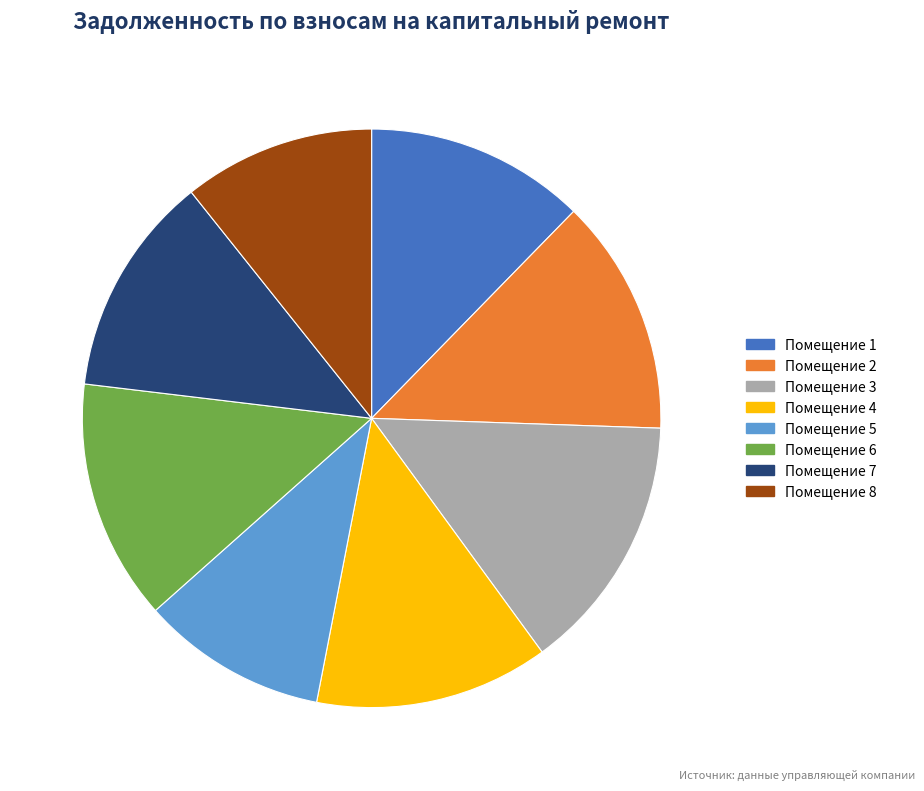

What is the largest slice in the pie chart?

Помещение 3